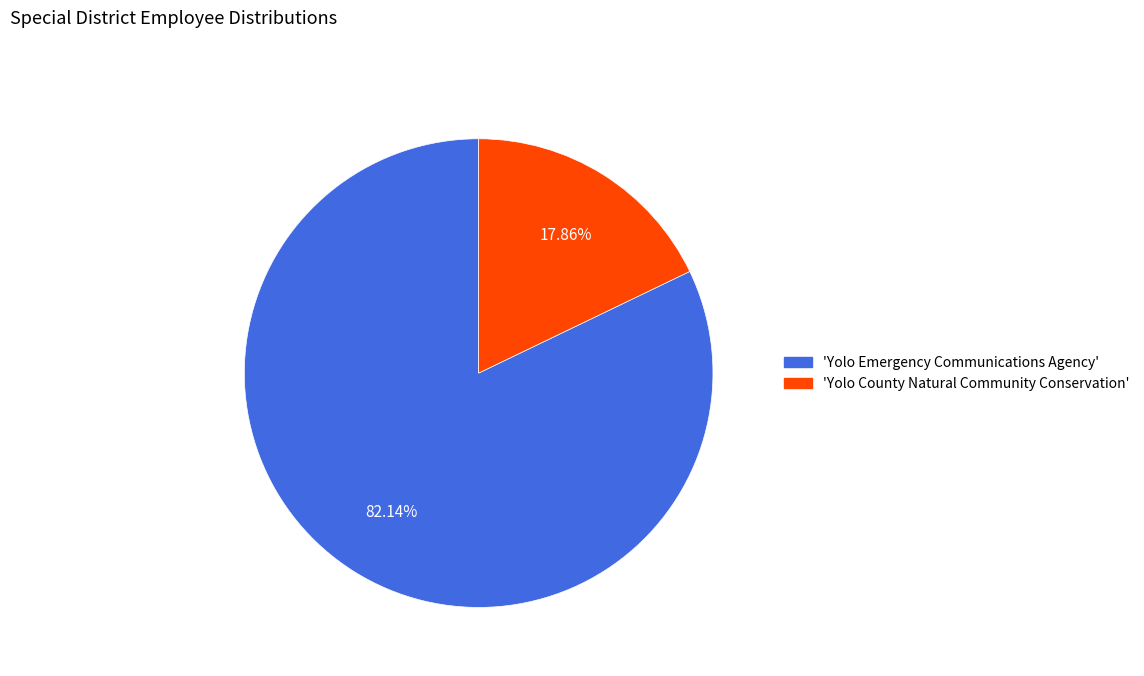

Does any single category account for the majority?

Yes